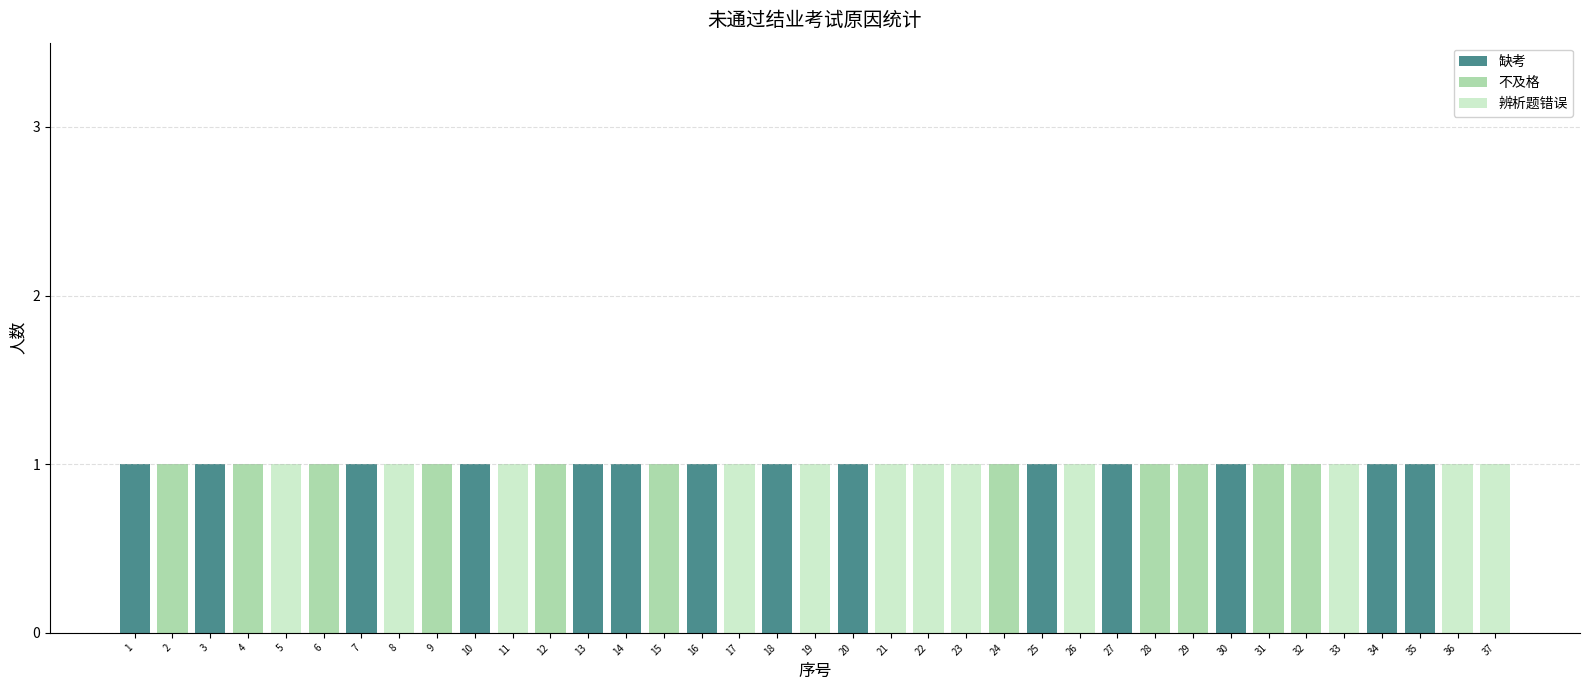

The value of 缺考 at 23 is 0. True or false?

True